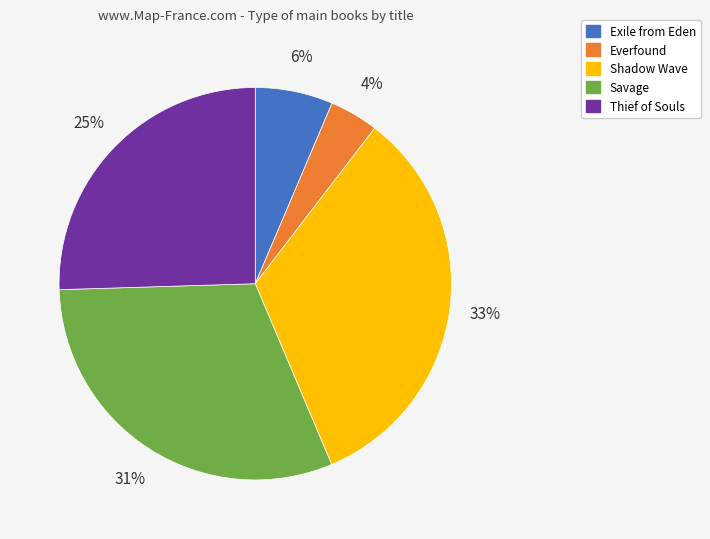

True or false: Shadow Wave accounts for 47% of the total.

False